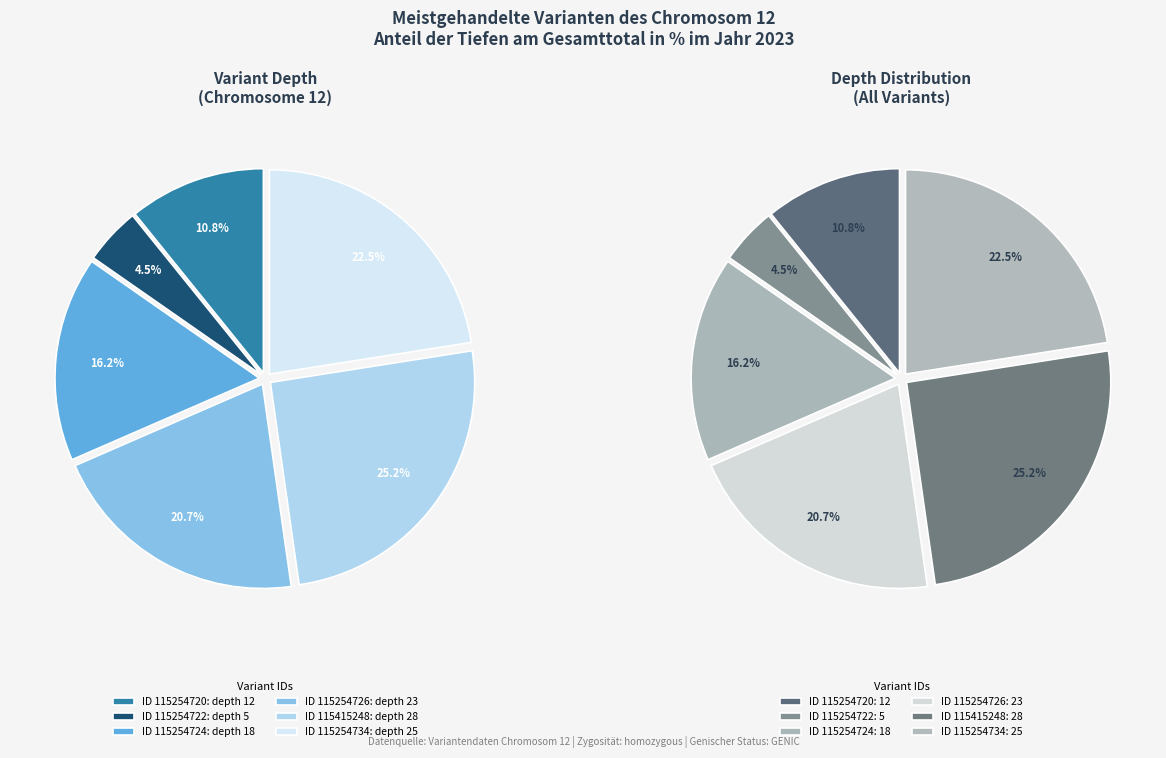

How much of the chart is everything except 115254734?

77.5%